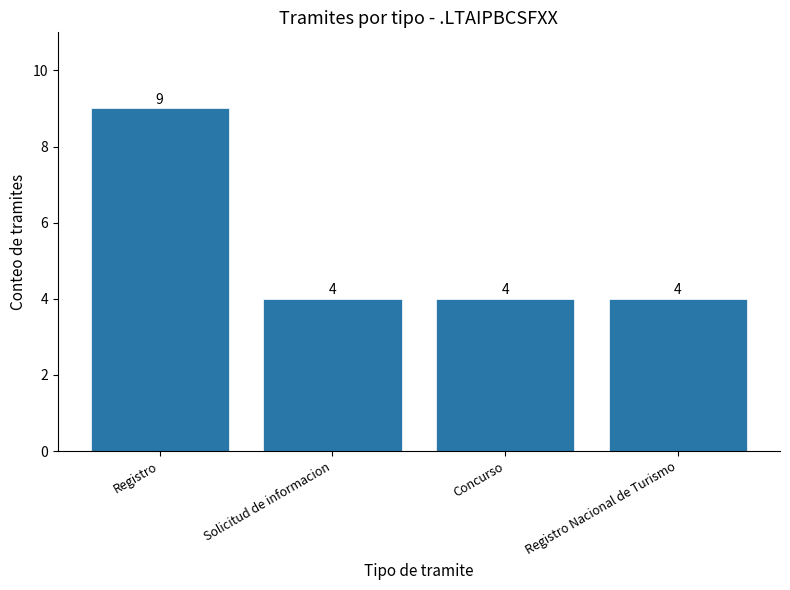

What is the difference between the maximum and minimum values?

5